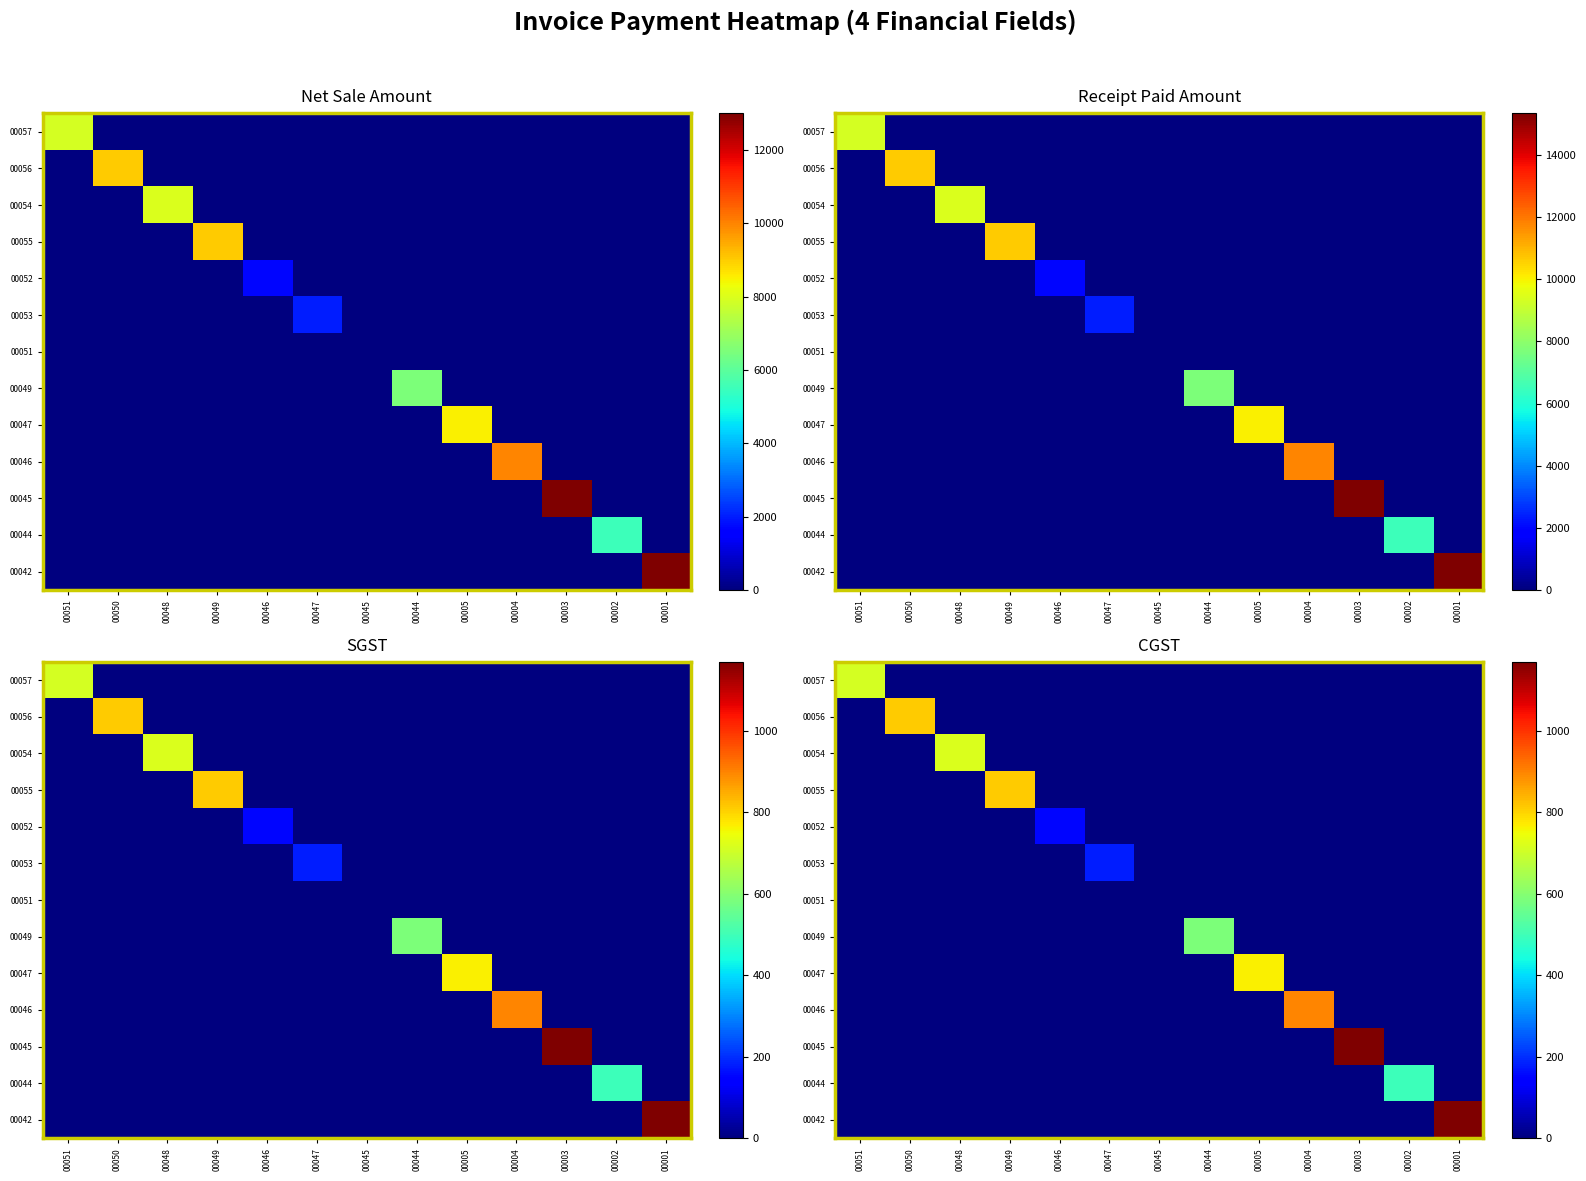

How many data points in 00054 are above 0?

1